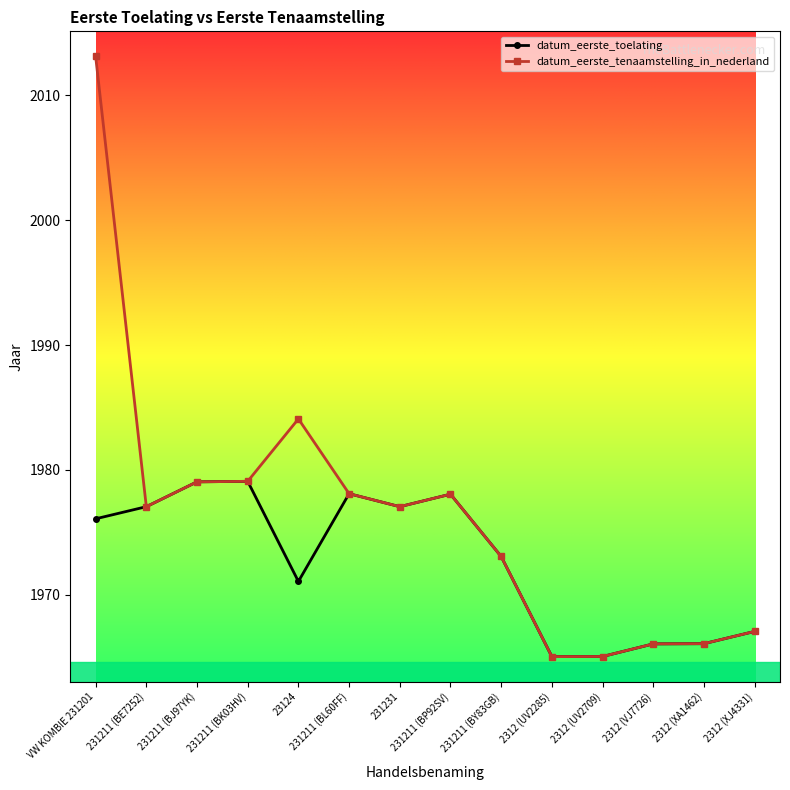

What is the lowest value of the datum_eerste_tenaamstelling_in_nederland series?

1965.0